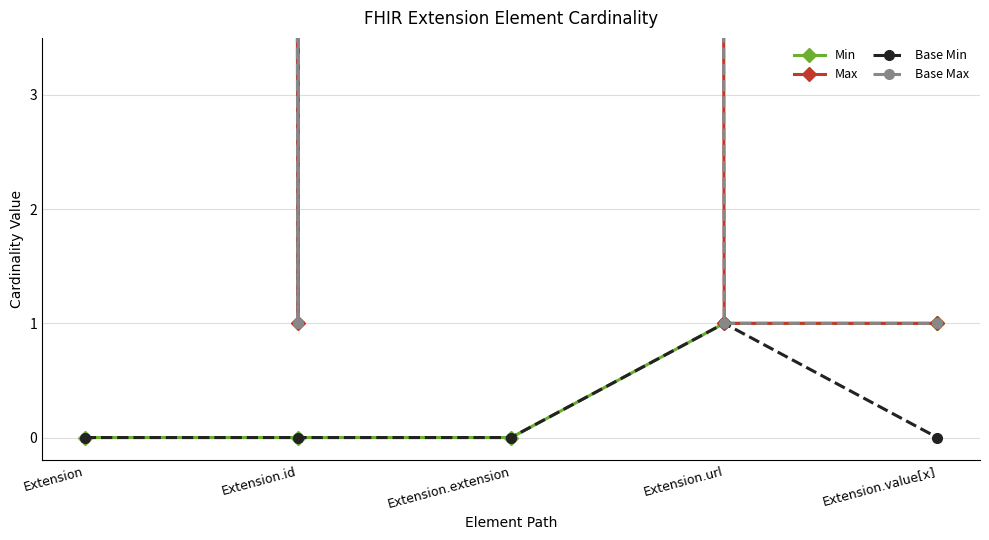

How many interior local valleys does the Base Max series have?

1